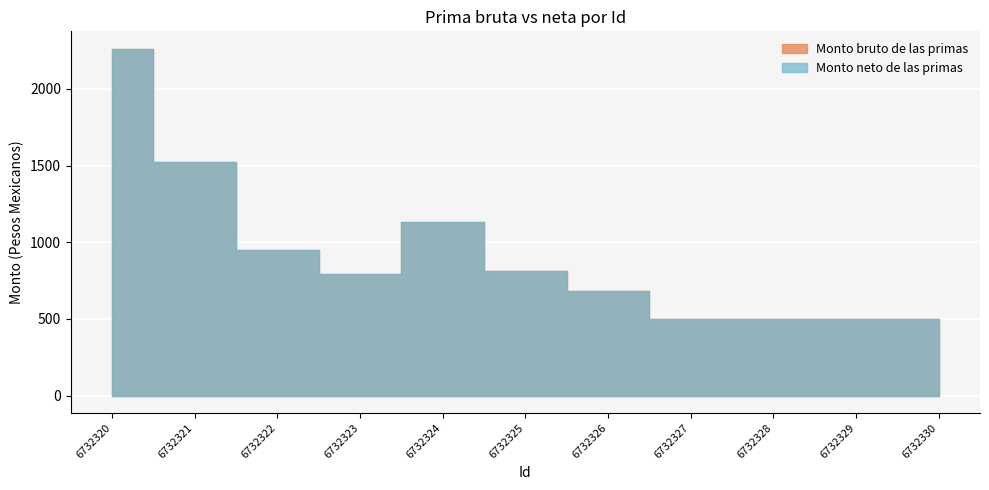

What is the difference between the maximum and minimum values in the Monto neto de las primas series?

1762.5